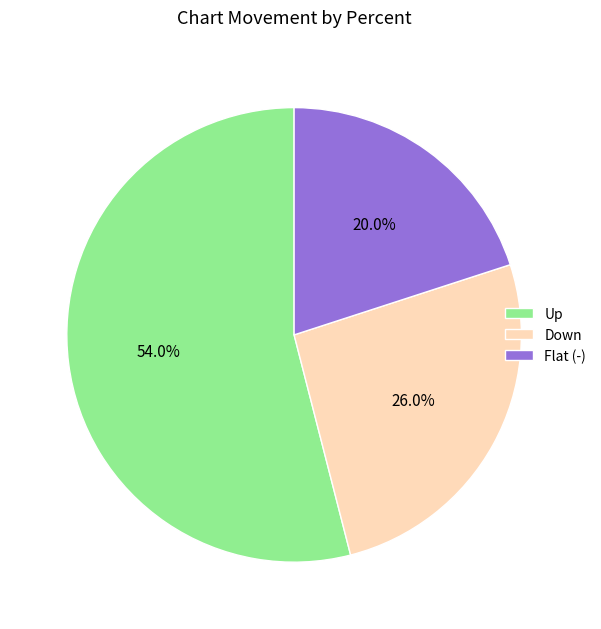

Does any single category account for the majority?

Yes